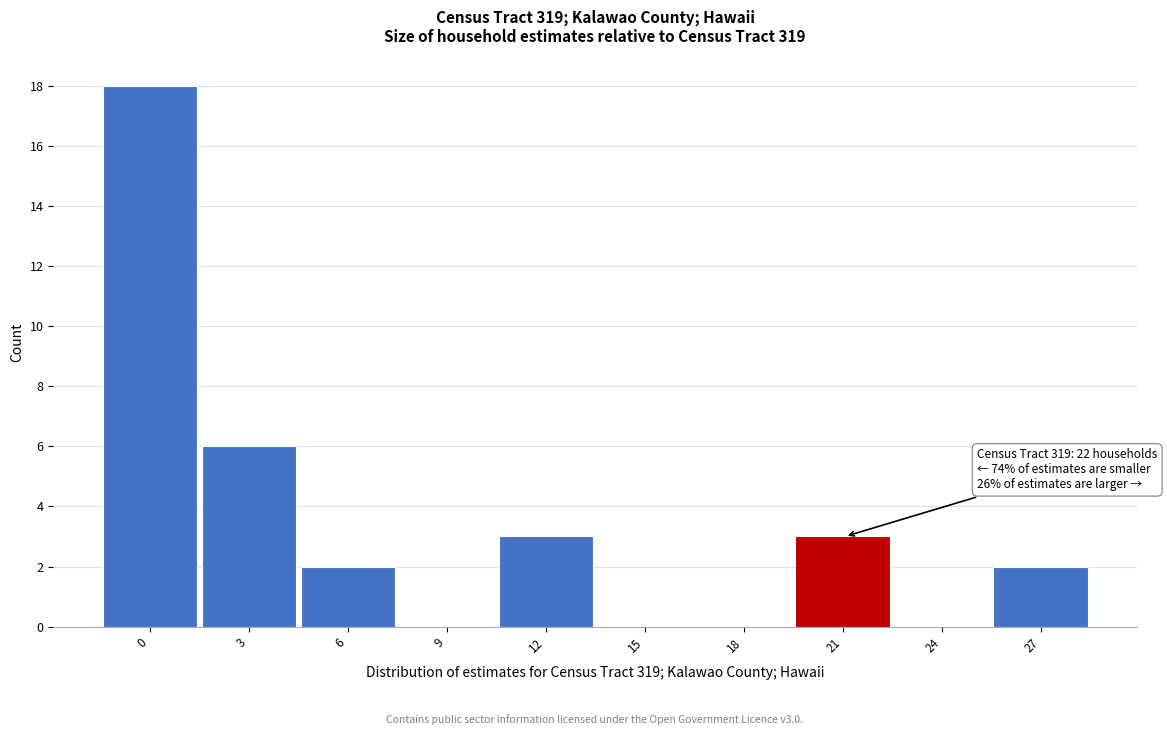

Reading left to right, list all the values displayed in this chart.

0=18	3=6	6=2	9=0	12=3	15=0	18=0	21=3	24=0	27=2